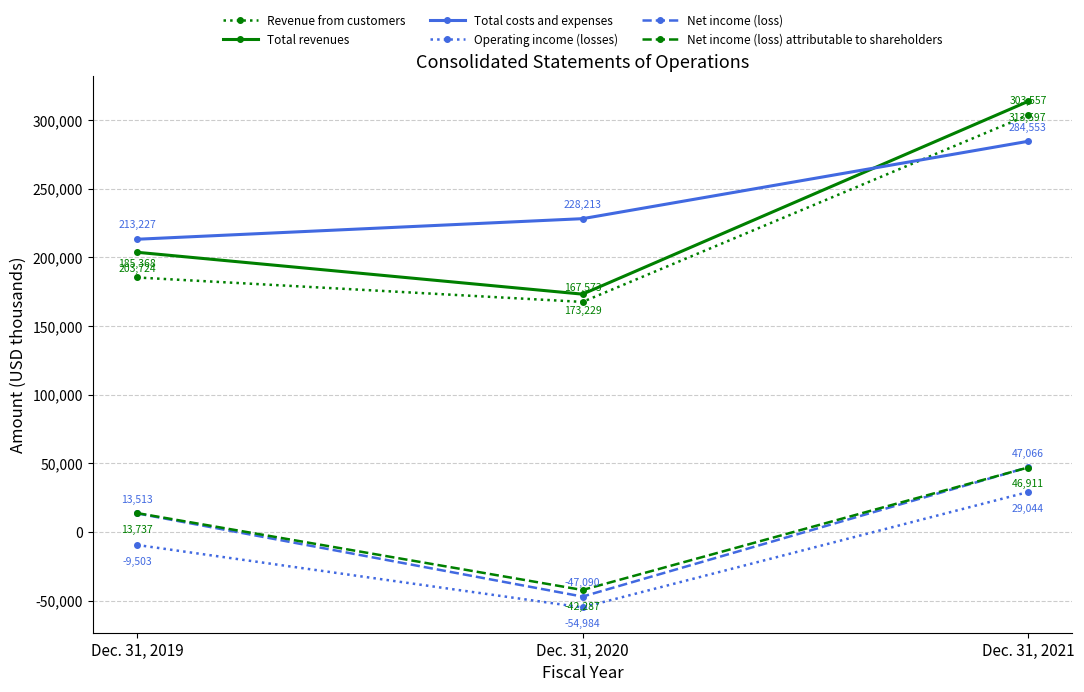

At which label is Operating income (losses) closest to -12970?

Dec. 31, 2019